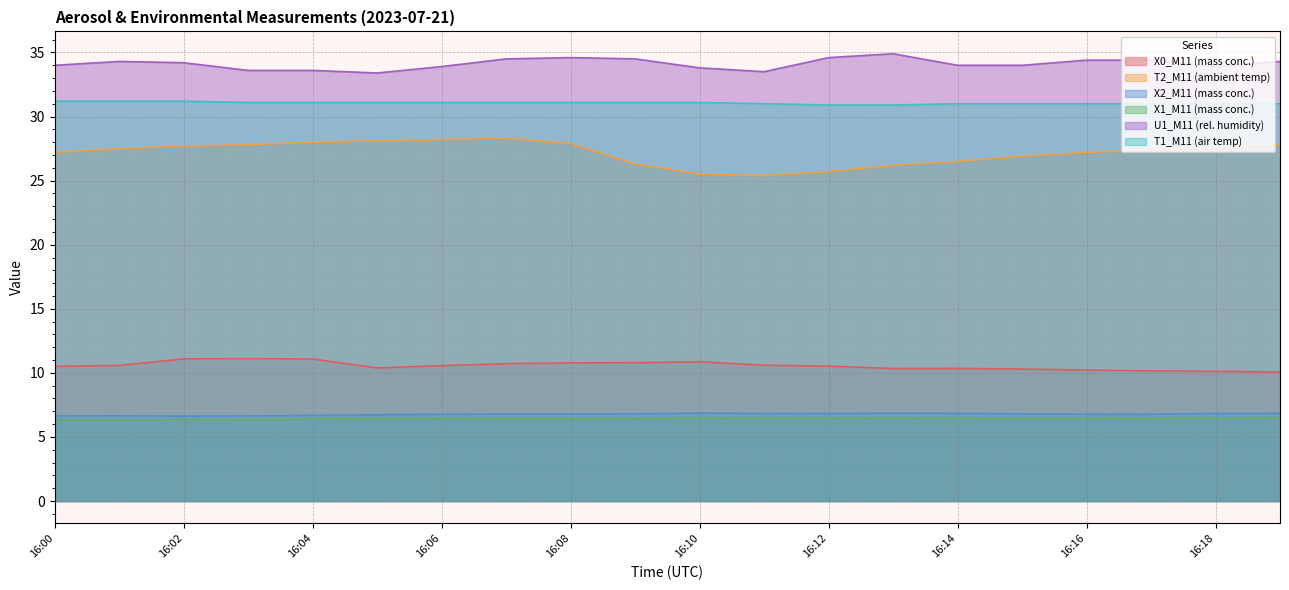

What are all the series names shown in the legend?

X0_M11 (mass conc.), T2_M11 (ambient temp), X2_M11 (mass conc.), X1_M11 (mass conc.), U1_M11 (rel. humidity), T1_M11 (air temp)